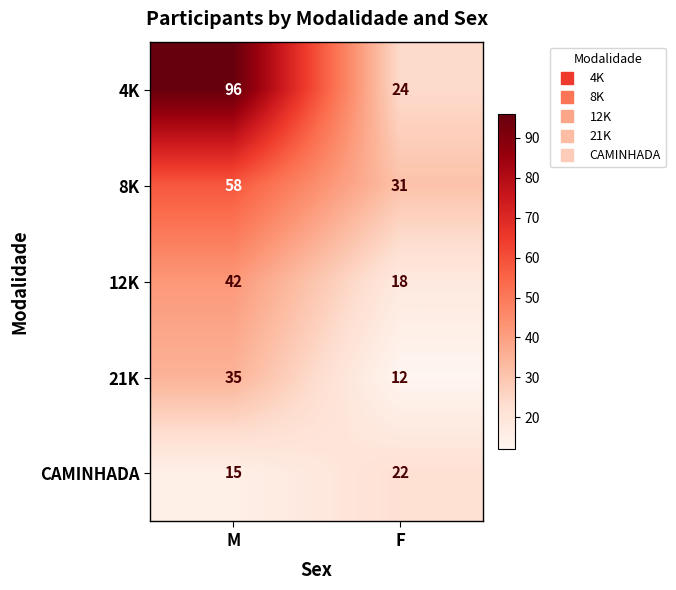

What is the sum of the 21K values at M and F?

47